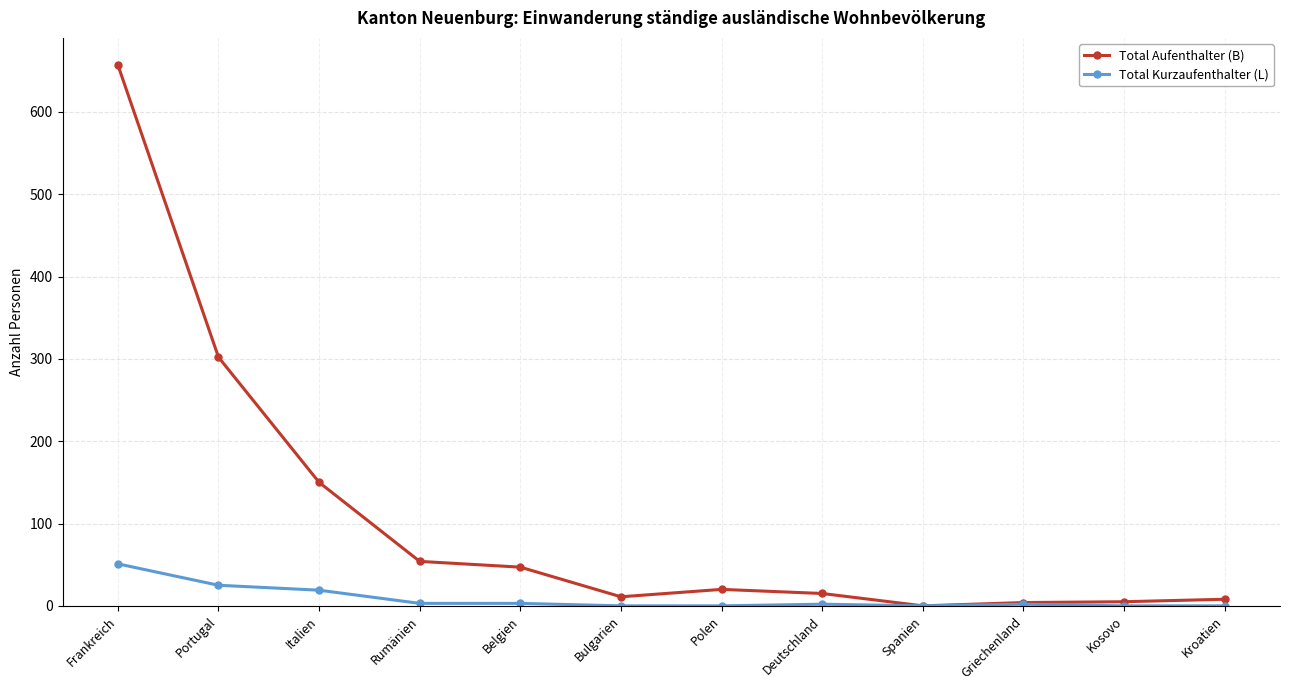

At Belgien, list the series in order from largest to smallest.

Total Aufenthalter (B), Total Kurzaufenthalter (L)